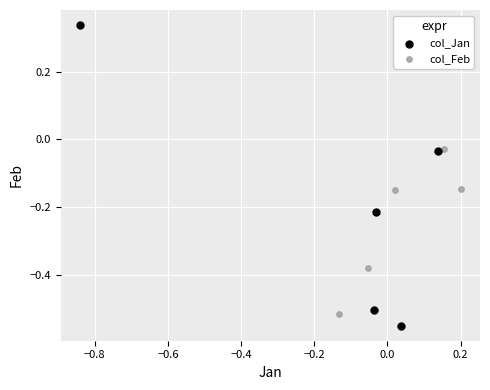

Which series reaches the maximum Y coordinate?

col_Jan